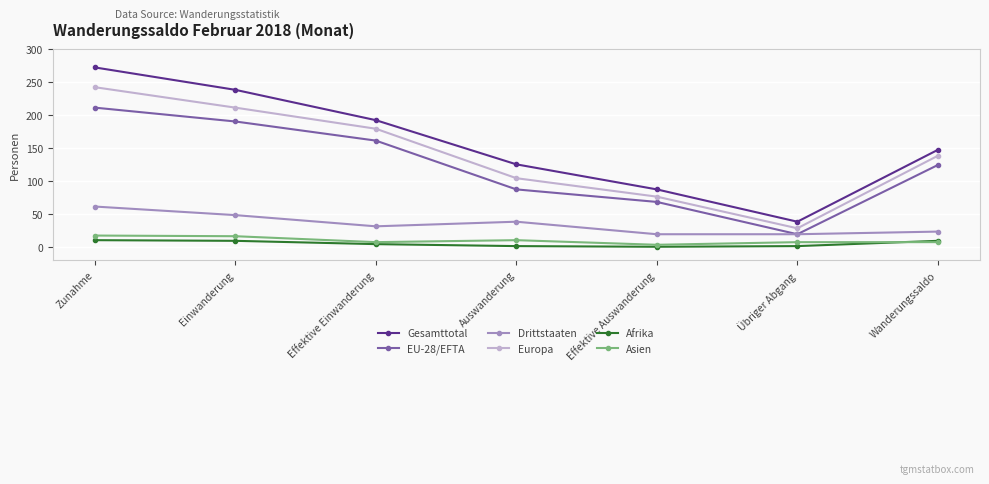

What is the minimum value for Gesamttotal?

38